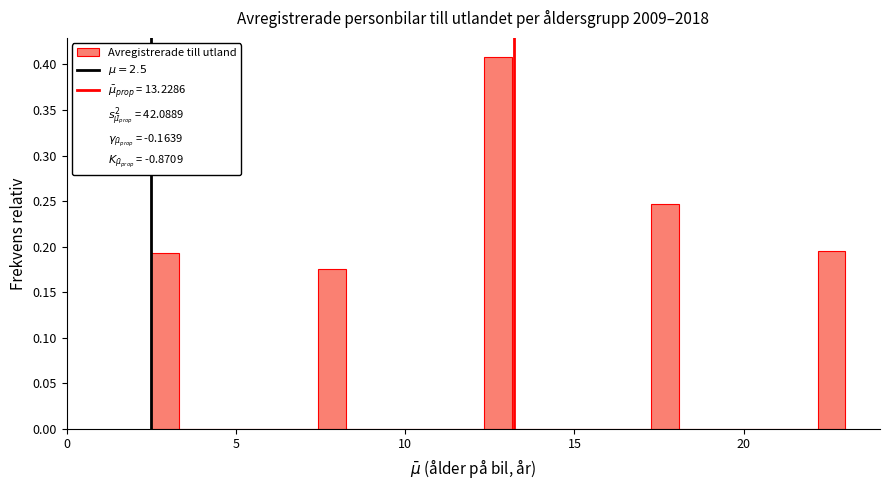

Around what value on the x-axis is the tallest bar? Give the approximate position of its centre, as read against the axis.

13.0